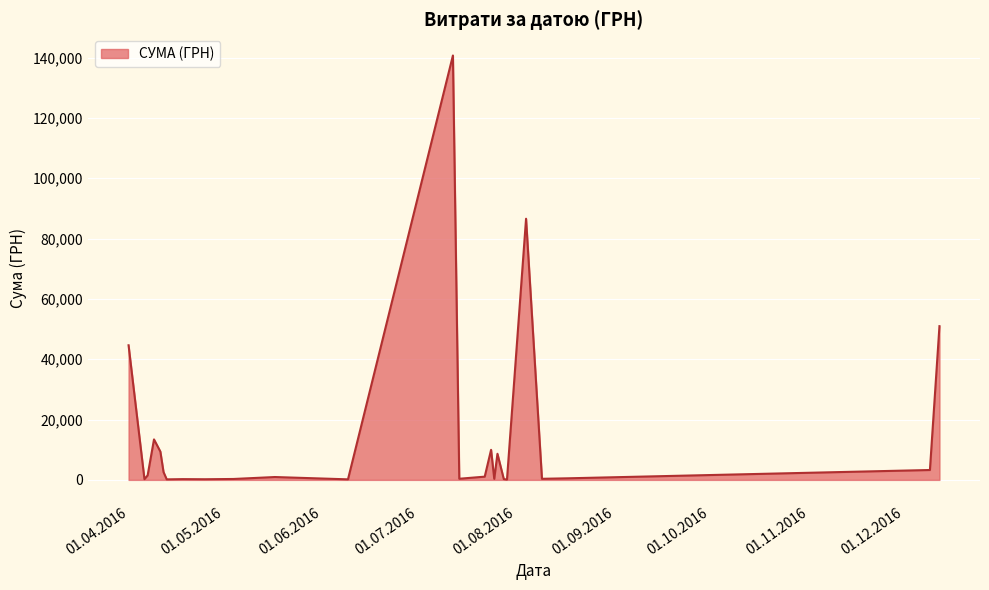

What is the maximum value shown in the chart?

140706.2